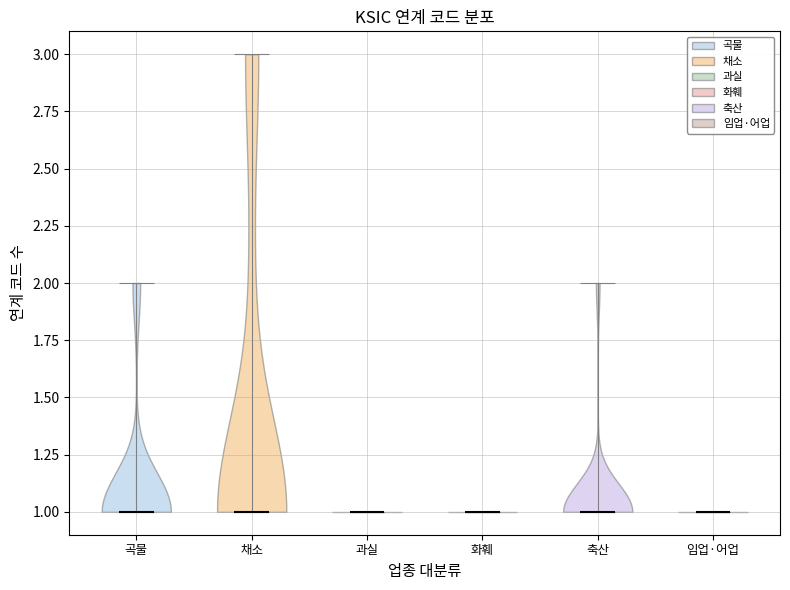

What is the highest point the violin for 곡물 reaches on the y-axis? The values are not printed on the chart, so give them approximately, as read against the axis.

2